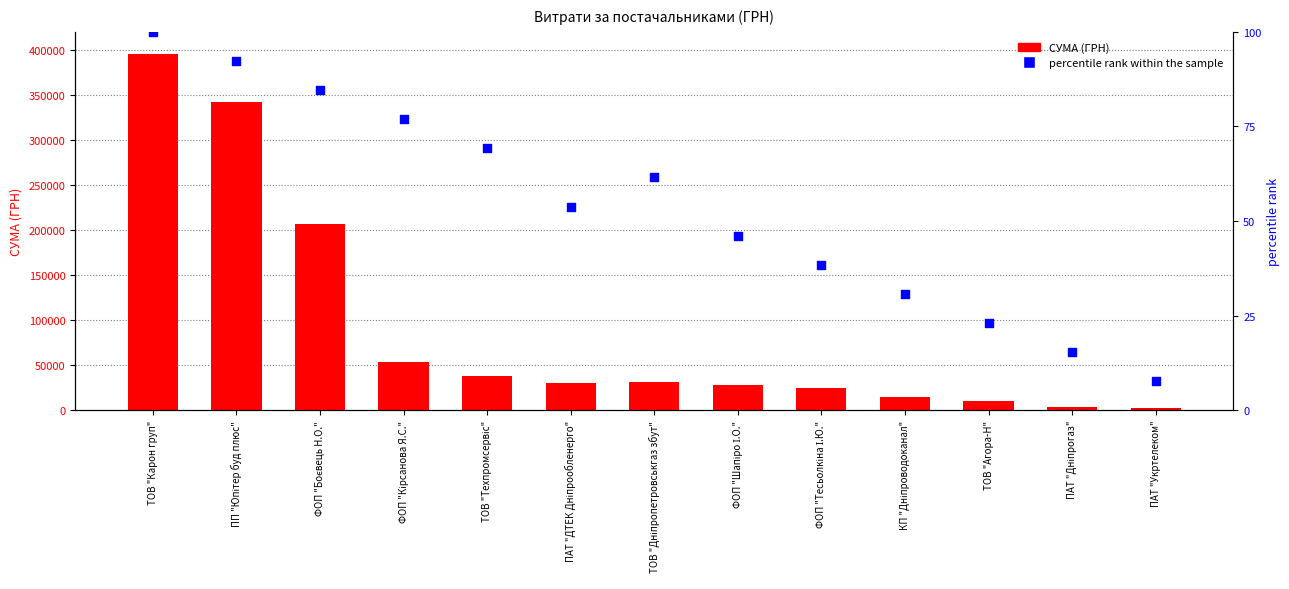

At which category is the sum across all series the highest?

ТОВ "Карон груп"